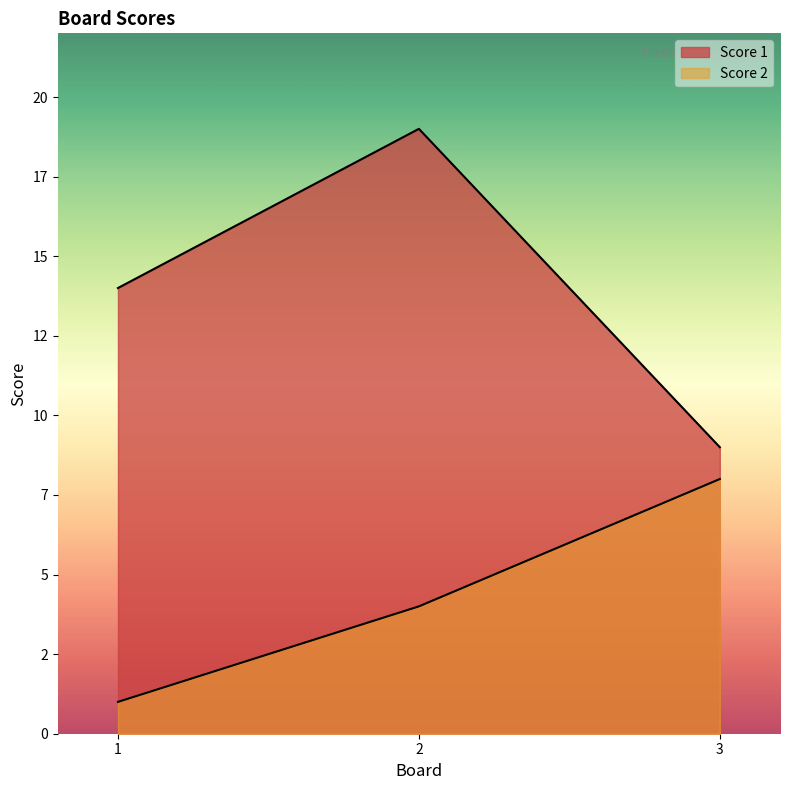

Is it true that Score 2 equals 3 at 3?

False